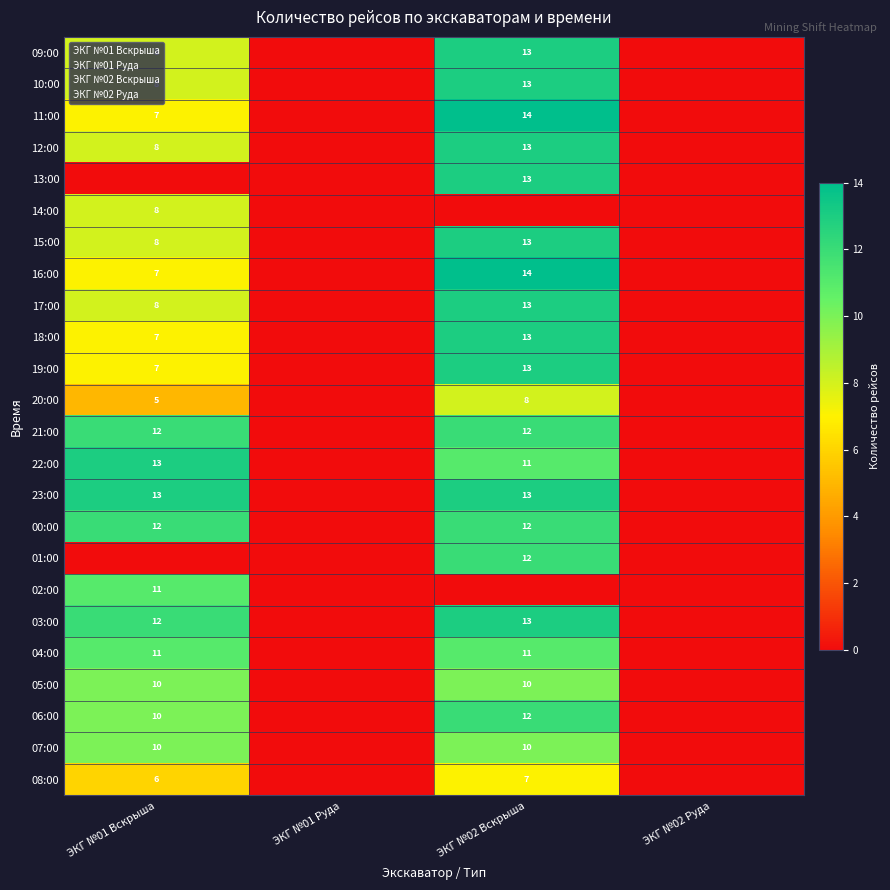

Reading right to left, transcribe all the data shown in this chart.

09:00: 0	13	0	8
10:00: 0	13	0	8
11:00: 0	14	0	7
12:00: 0	13	0	8
13:00: 0	13	0	0
14:00: 0	0	0	8
15:00: 0	13	0	8
16:00: 0	14	0	7
17:00: 0	13	0	8
18:00: 0	13	0	7
19:00: 0	13	0	7
20:00: 0	8	0	5
21:00: 0	12	0	12
22:00: 0	11	0	13
23:00: 0	13	0	13
00:00: 0	12	0	12
01:00: 0	12	0	0
02:00: 0	0	0	11
03:00: 0	13	0	12
04:00: 0	11	0	11
05:00: 0	10	0	10
06:00: 0	12	0	10
07:00: 0	10	0	10
08:00: 0	7	0	6